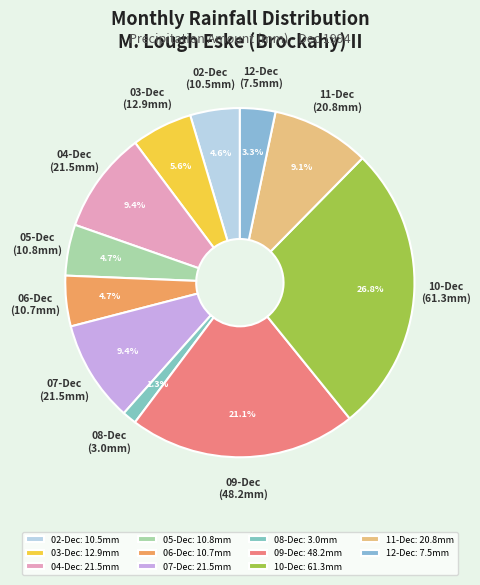

Between 05-Dec and 08-Dec, which is larger?

05-Dec